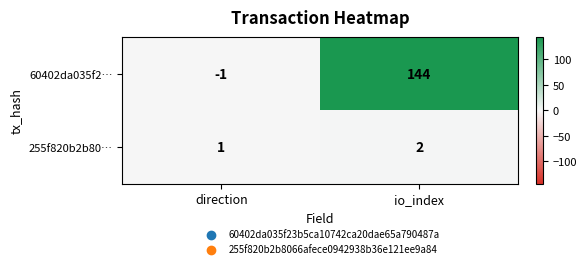

What is the minimum value shown in the chart?

-1